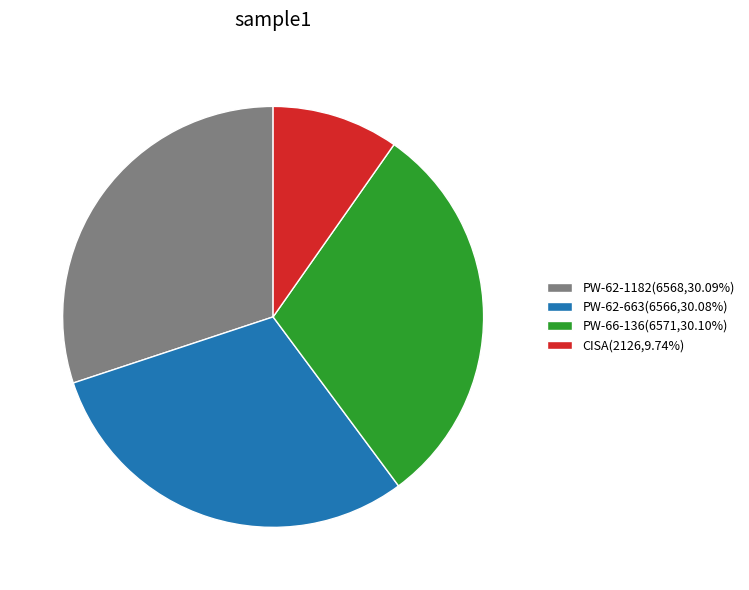

Count the number of slices in the pie.

4